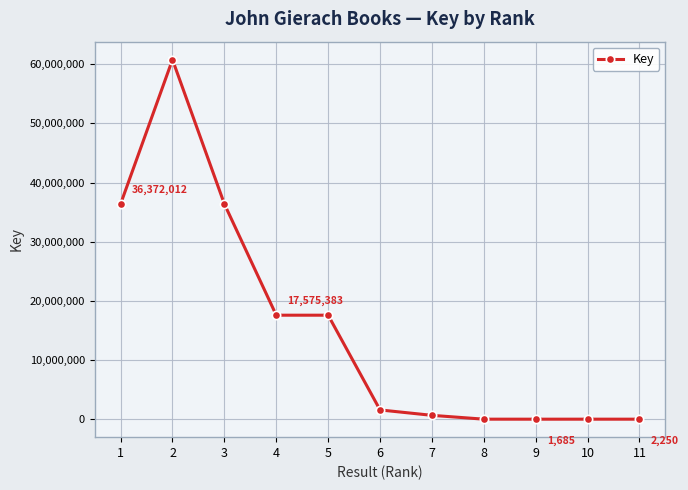

What is the value of the 8th point from the left?

3863